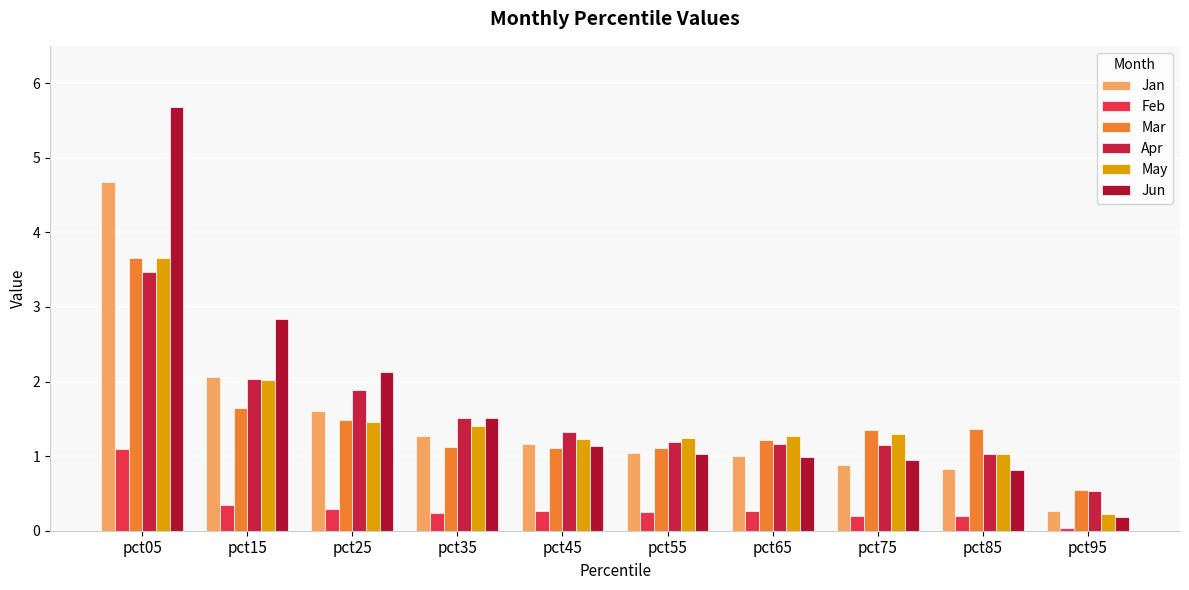

Reading left to right, transcribe all the data shown in this chart.

Jan: 4.7	2.1	1.6	1.3	1.2	1.0	1.0	0.9	0.8	0.3
Feb: 1.1	0.3	0.3	0.2	0.3	0.2	0.3	0.2	0.2	0.0
Mar: 3.7	1.6	1.5	1.1	1.1	1.1	1.2	1.3	1.4	0.5
Apr: 3.5	2.0	1.9	1.5	1.3	1.2	1.2	1.2	1.0	0.5
May: 3.7	2.0	1.5	1.4	1.2	1.2	1.3	1.3	1.0	0.2
Jun: 5.7	2.8	2.1	1.5	1.1	1.0	1.0	1.0	0.8	0.2